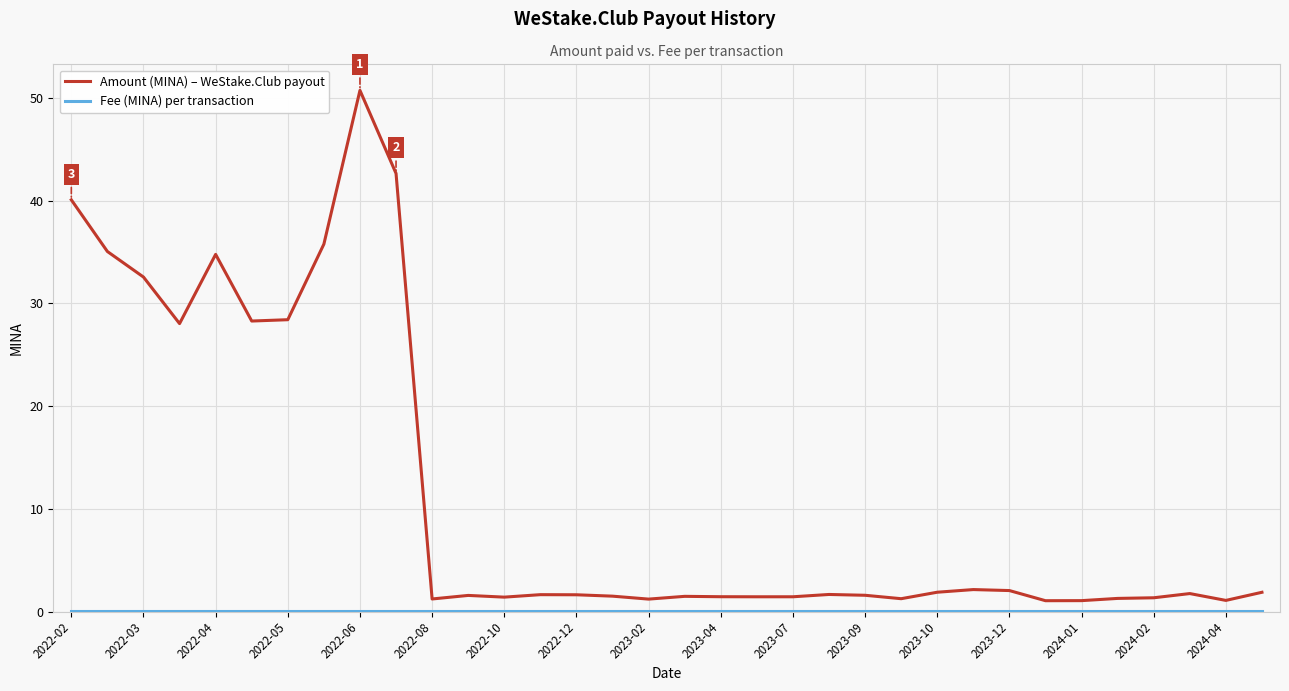

How many distinct data groups are displayed?

2